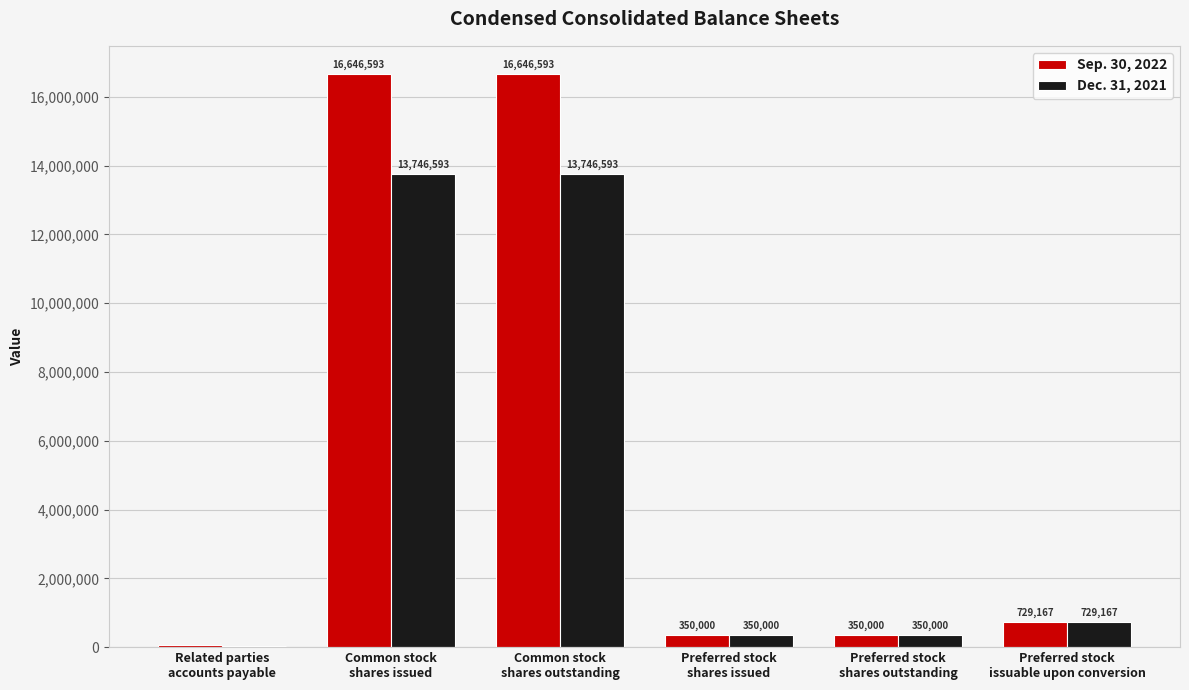

What is the greatest value displayed?

16646593